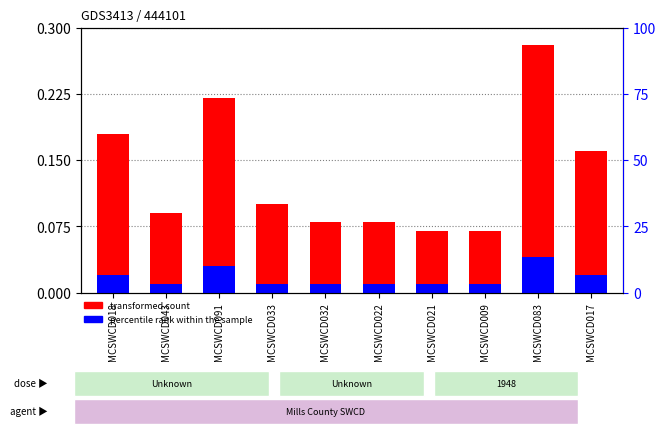

Which series changed the most between MCSWCD018 and MCSWCD083?

transformed count